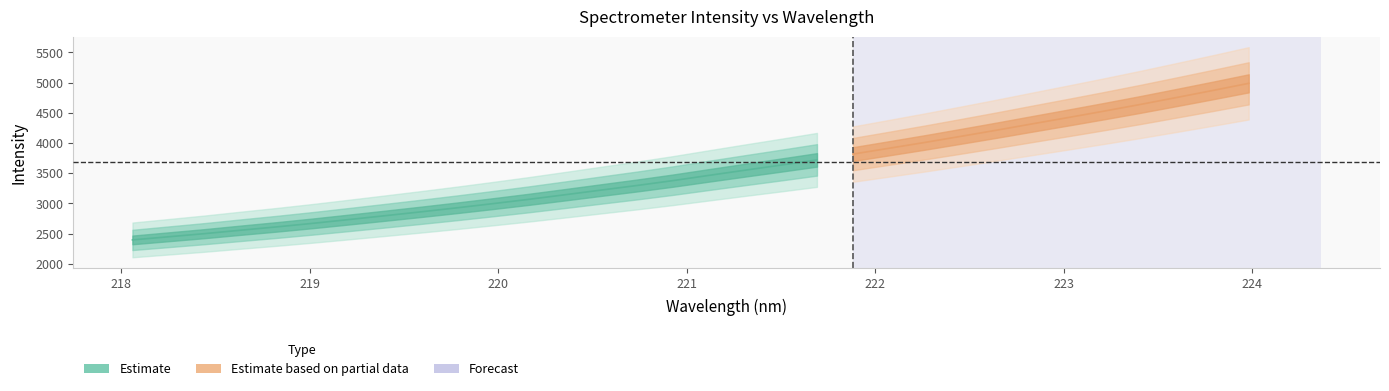

True or false: x has more than 1 interior local peaks.

False